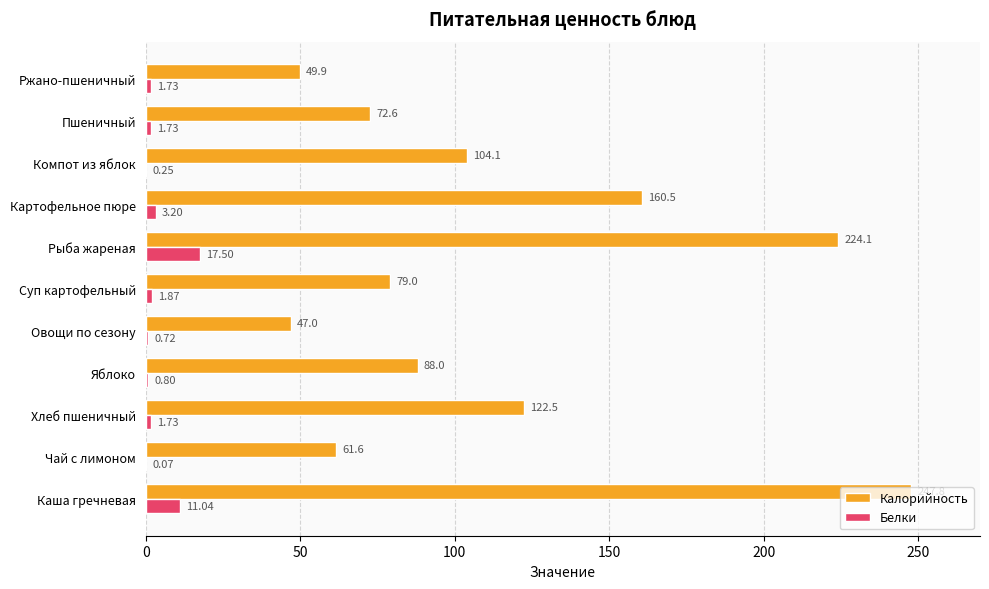

Where is Калорийность nearest to the value 147?

Картофельное пюре